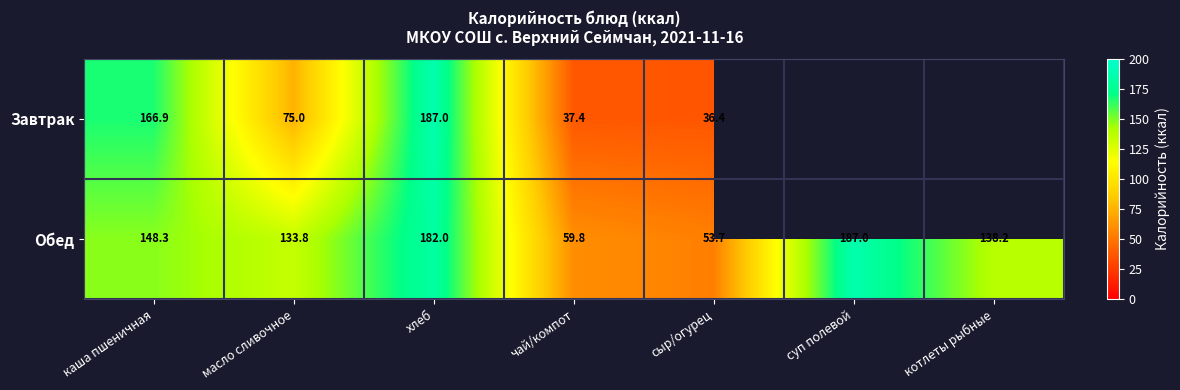

Between чай/компот and сыр/огурец, which series saw the biggest shift?

Обед